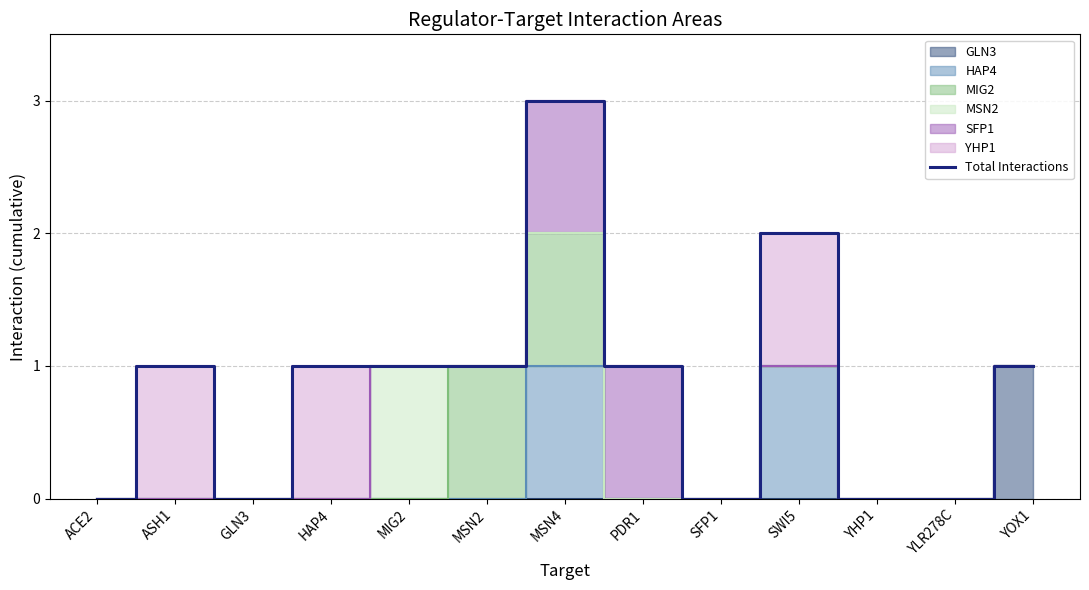

Rank the categories by value from lowest to highest.

ACE2, GLN3, SFP1, YHP1, YLR278C, ASH1, HAP4, MIG2, MSN2, PDR1, YOX1, SWI5, MSN4